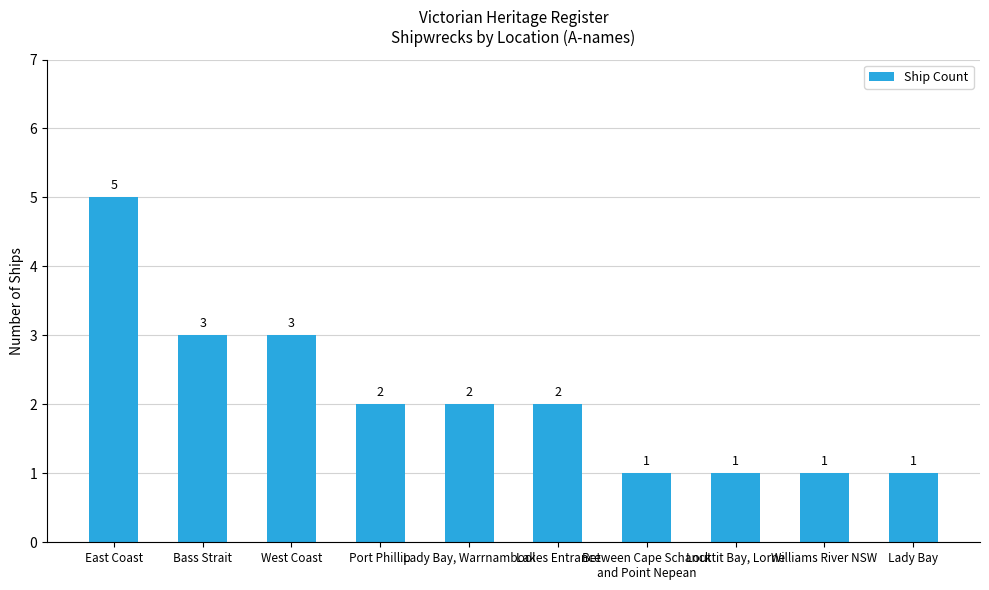

What is the difference between the second highest and second lowest values?

2